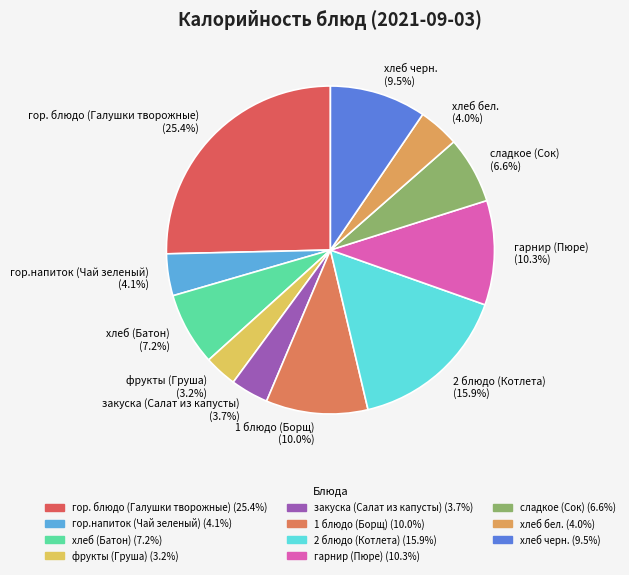

Does гор.напиток (Чай зеленый) represent more than half of the total?

No